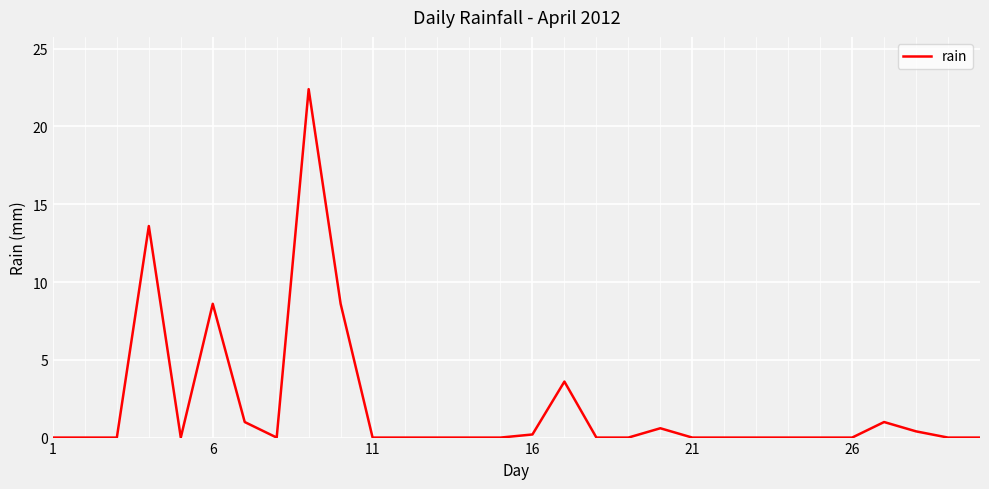

What is the maximum value shown in the chart?

22.4